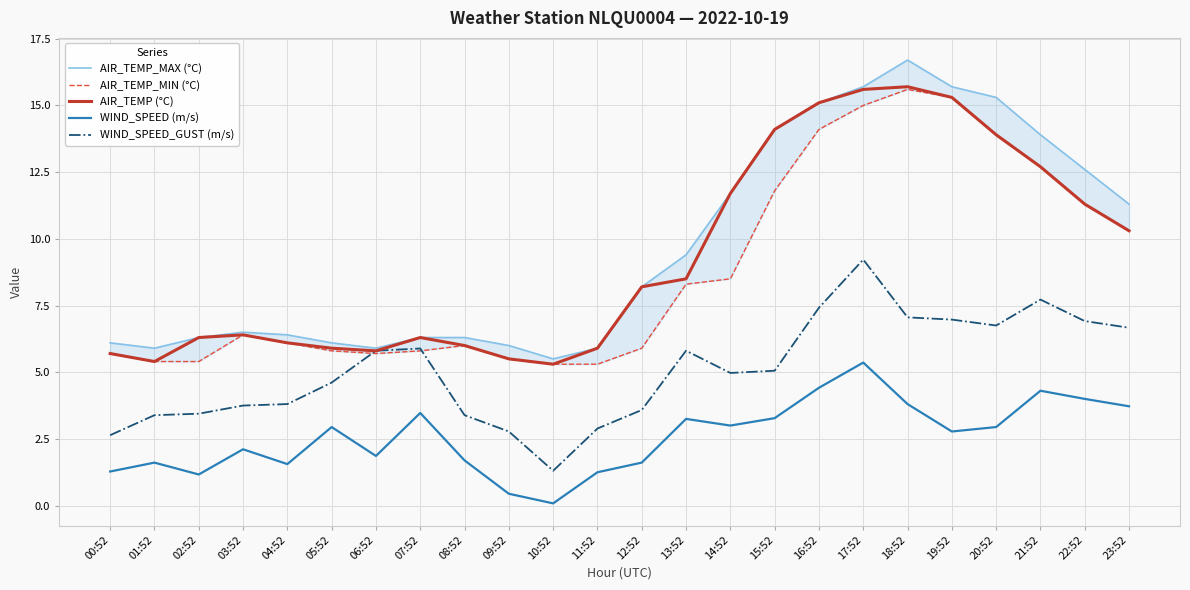

How many interior local peaks does the AIR_TEMP_MAX (°C) series have?

2